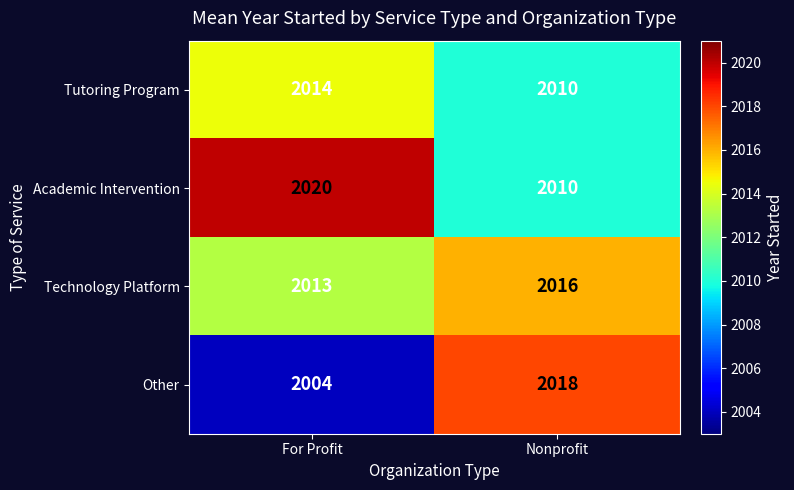

How many distinct data groups are displayed?

4